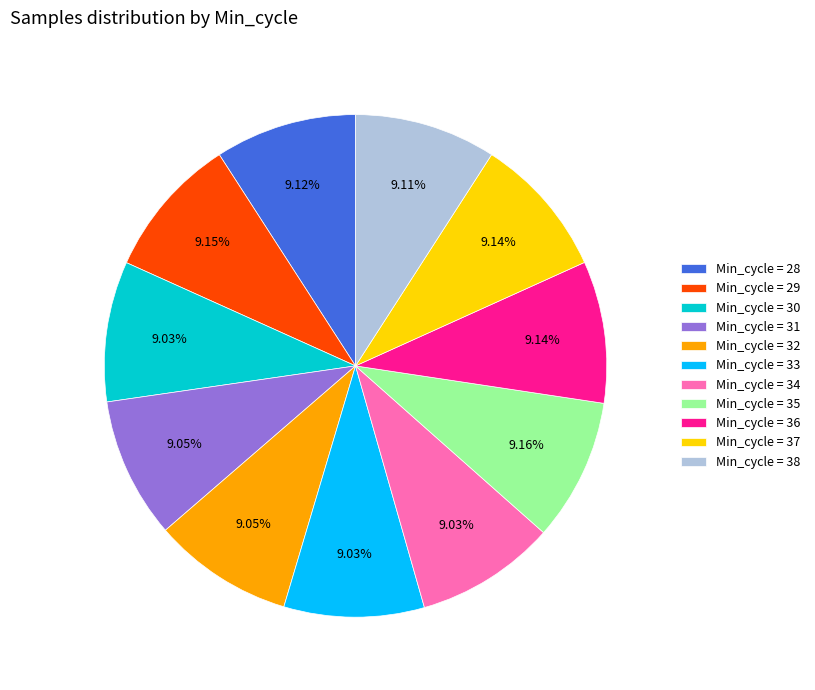

Is there any slice that represents more than half of the pie?

No